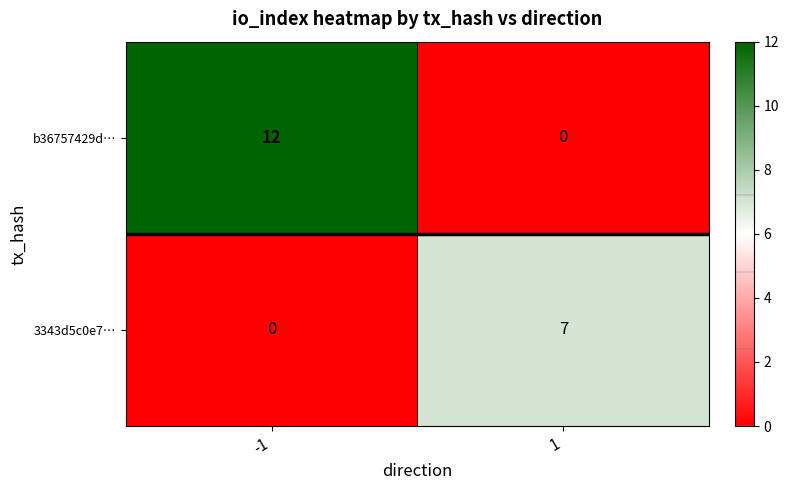

What is the maximum value for b36757429d…?

12